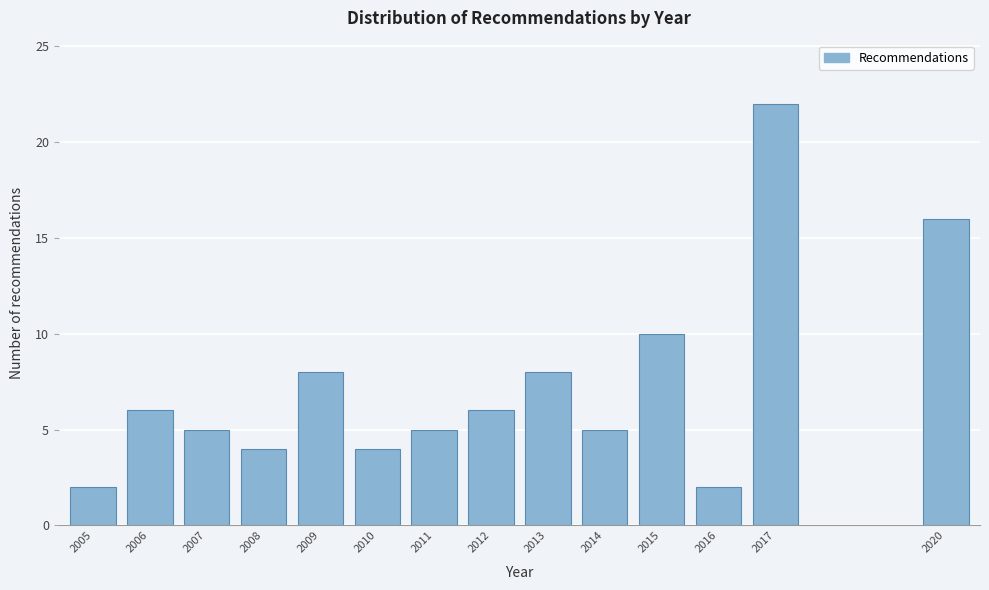

Reading left to right, list all the values displayed in this chart.

2	6	5	4	8	4	5	6	8	5	10	2	22	16